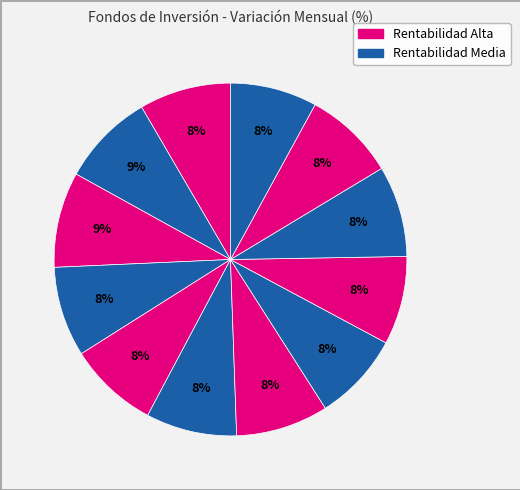

How many slices are in this pie chart?

12